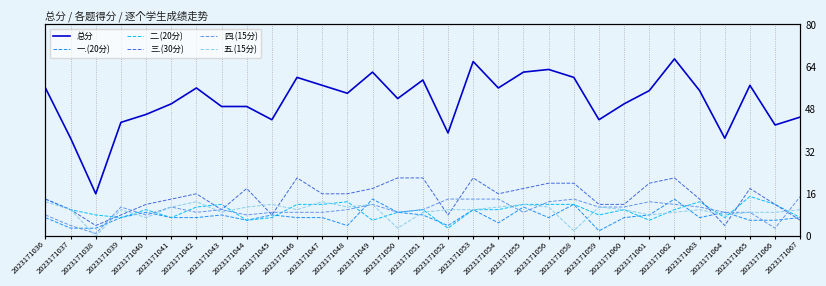

How many interior local peaks does the 四.(15分) series have?

6